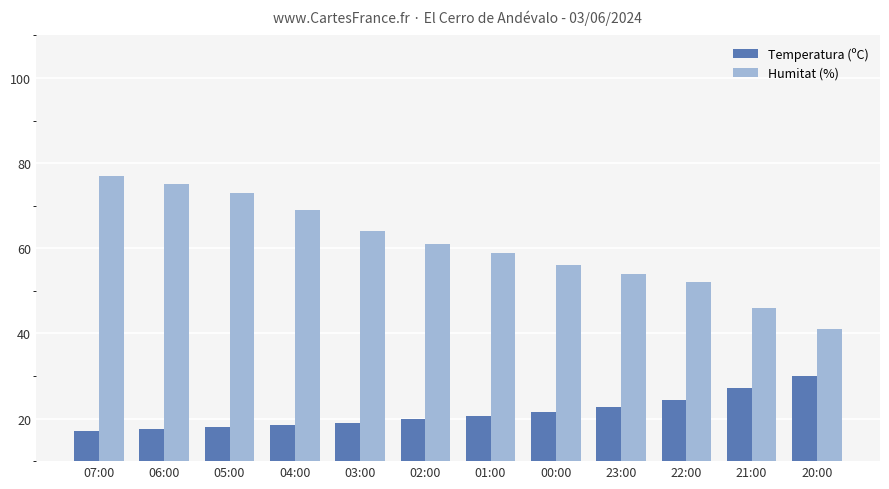

How many bars are there in each group?

2